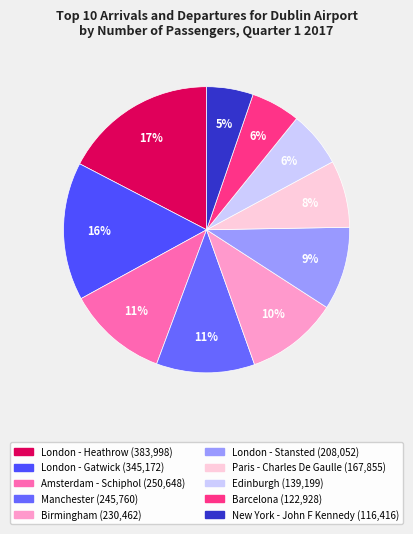

Is the sum of New York - John F Kennedy and London - Stansted greater than half?

No